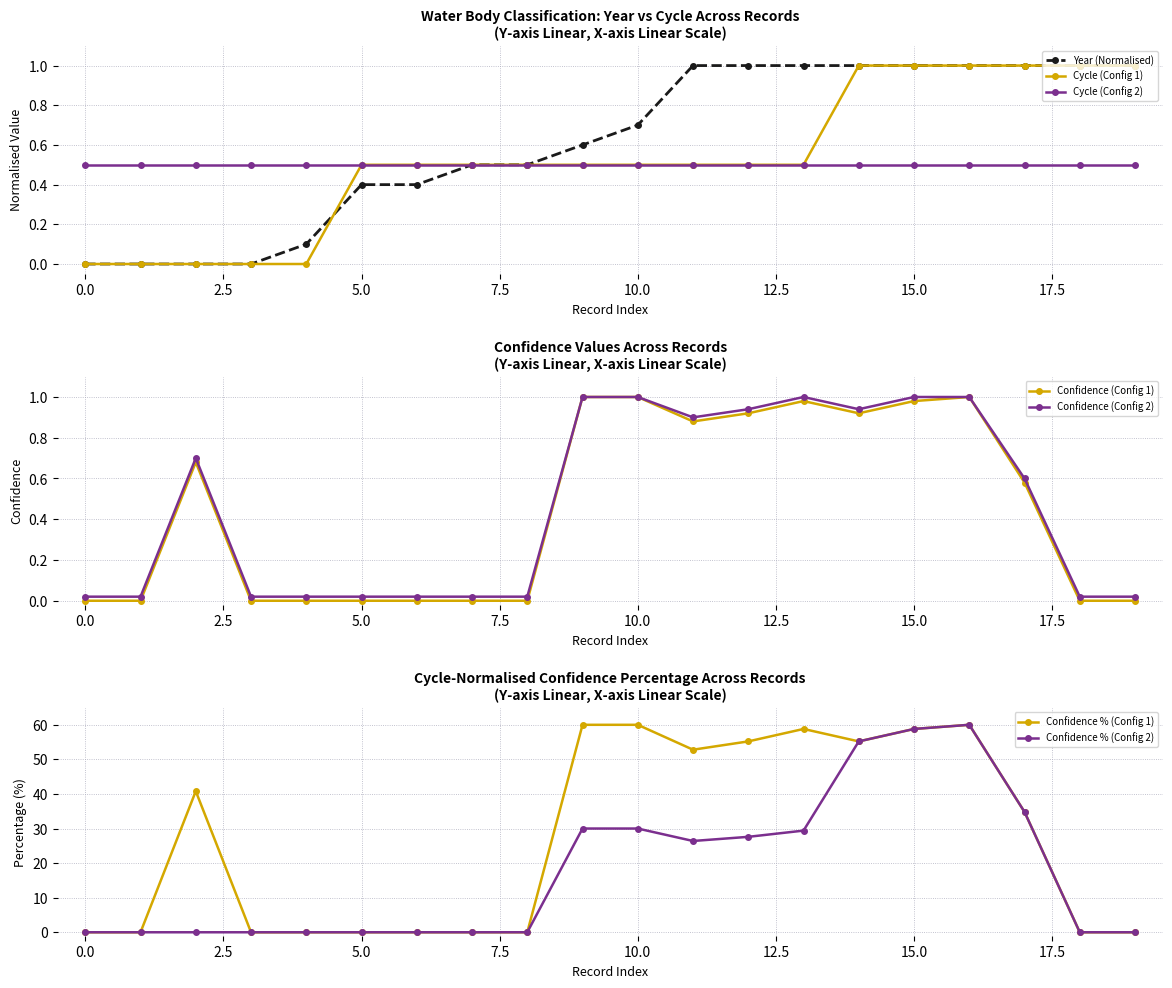

The value of Year (Normalised) at 5.0 is 0.4. True or false?

True